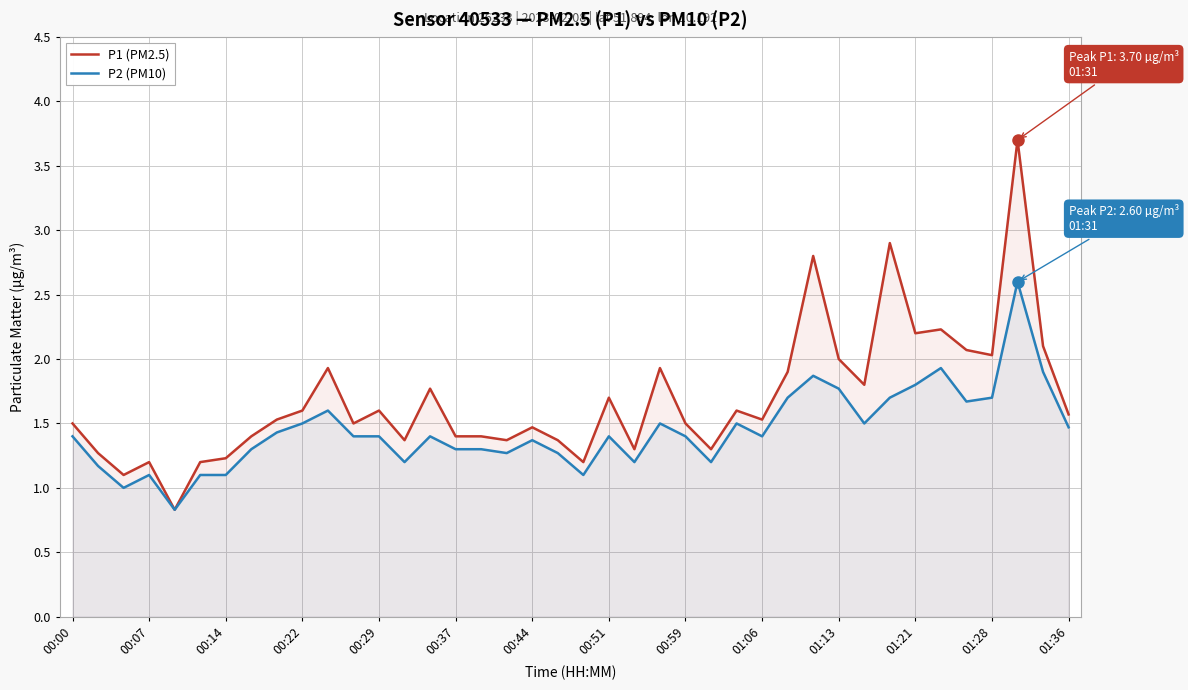

The value of P2 (PM10) at 00:37 is 1.3. True or false?

True